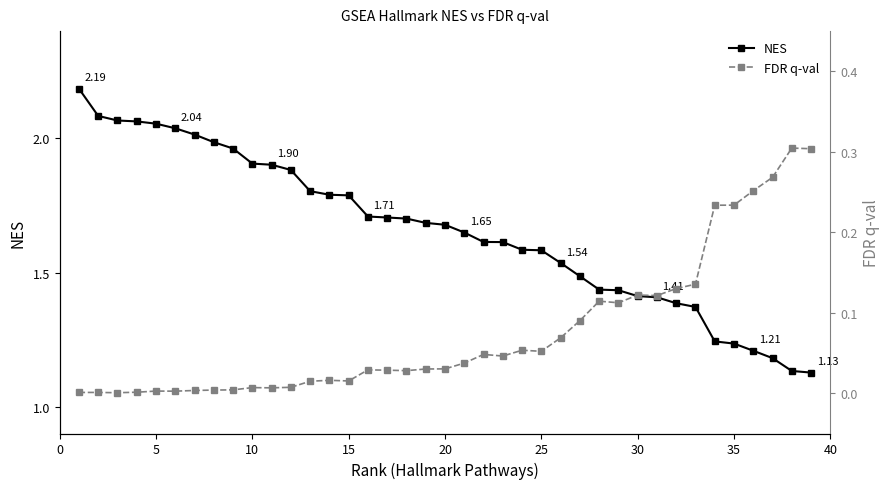

Is the value of NES at 25 greater than the value of FDR q-val at 29?

Yes